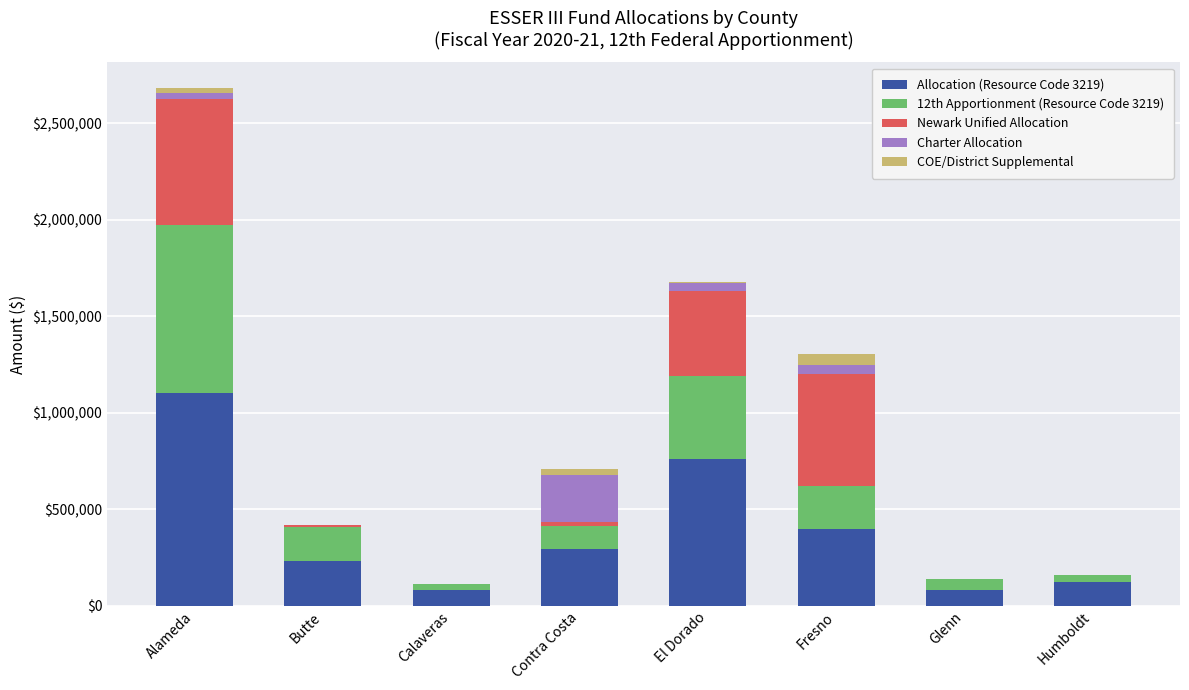

Is it true that Allocation (Resource Code 3219) equals 369571 at Butte?

False